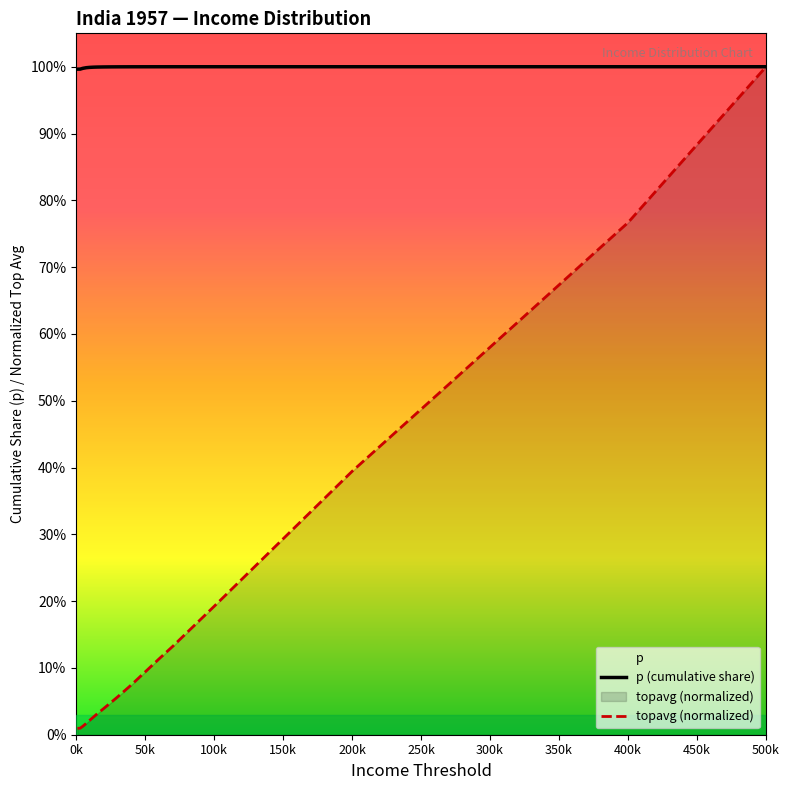

Reading left to right, transcribe all the data shown in this chart.

p: 1.0	1.0	1.0	1.0	1.0	1.0	1.0	1.0	1.0	1.0	1.0	1.0	1.0	1.0	1.0	1.0	1.0	1.0	1.0
topavg: 0.0	0.0	0.0	0.0	0.0	0.0	0.0	0.0	0.0	0.1	0.1	0.1	0.1	0.1	0.2	0.4	0.6	0.8	1.0